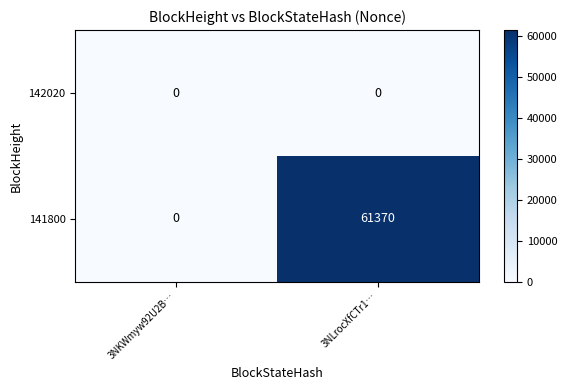

The value of 141800 at 3NLrocXfCTr1… is 30543. True or false?

False